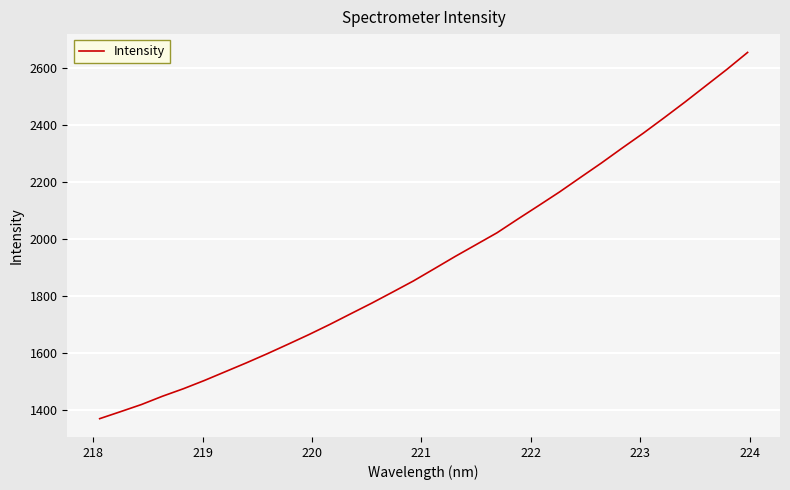

What is the difference between the maximum and minimum values?

1283.0